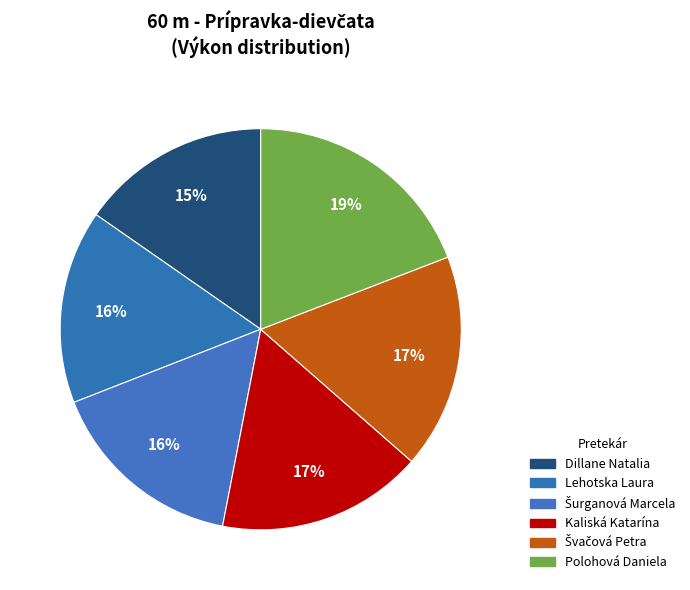

How many slices are in this pie chart?

6